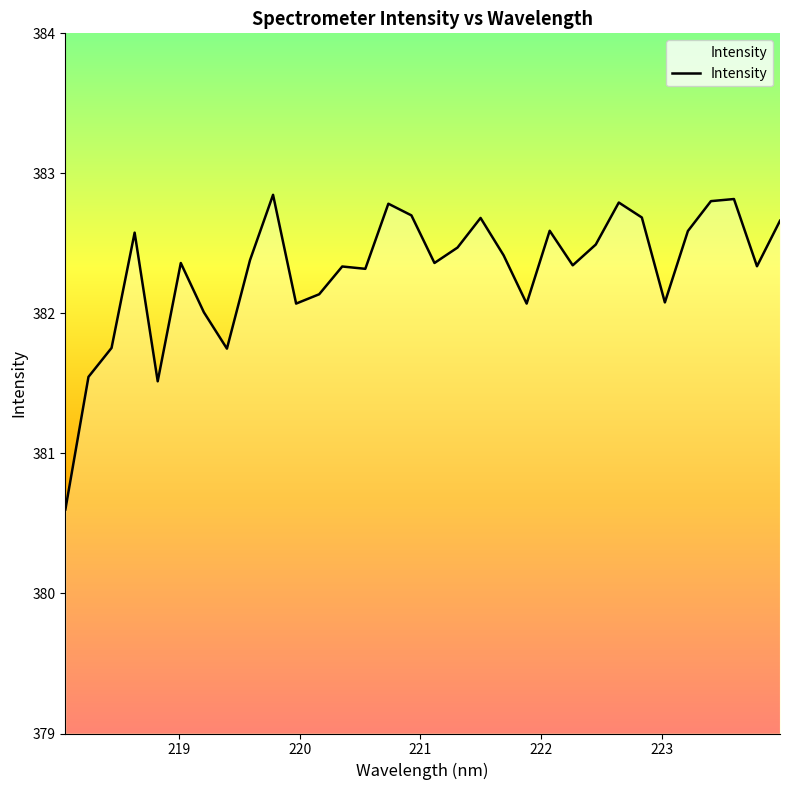

What is the smallest value displayed?

380.6